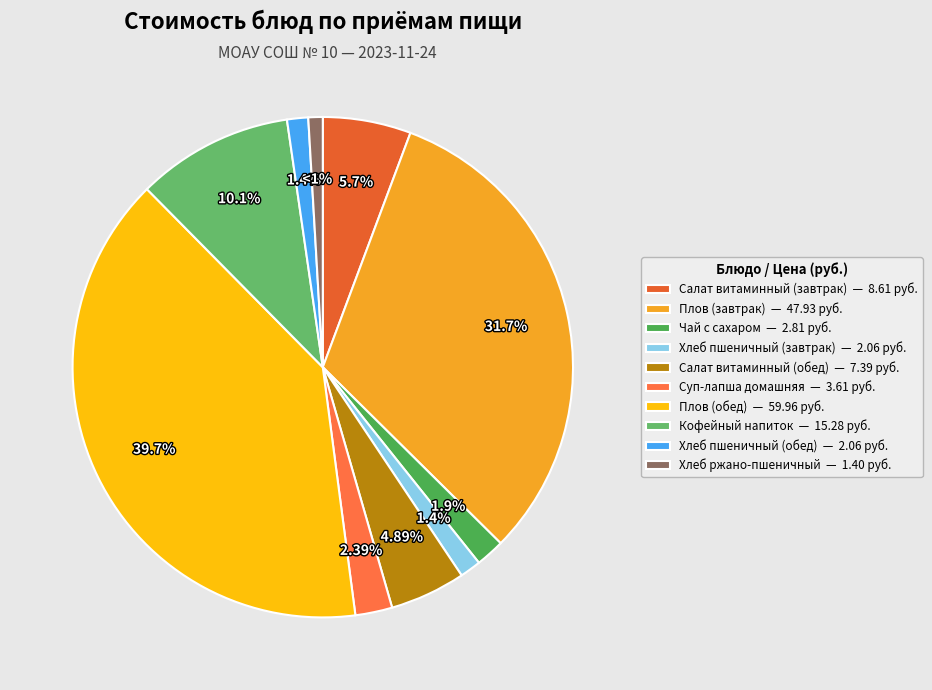

Rank the categories by value from highest to lowest.

Плов (обед), Плов (завтрак), Кофейный напиток, Салат витаминный (завтрак), Салат витаминный (обед), Суп-лапша домашняя, Чай с сахаром, Хлеб пшеничный (завтрак), Хлеб пшеничный (обед), Хлеб ржано-пшеничный